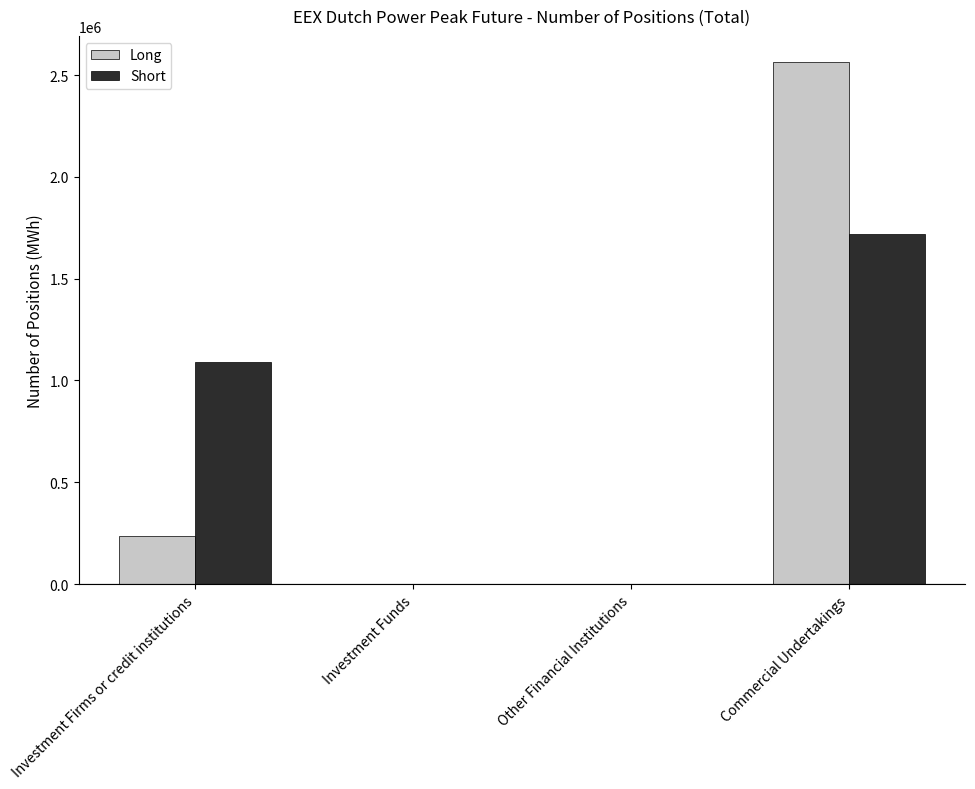

Between Investment Firms or credit institutions and Commercial Undertakings, which series saw the biggest shift?

Long